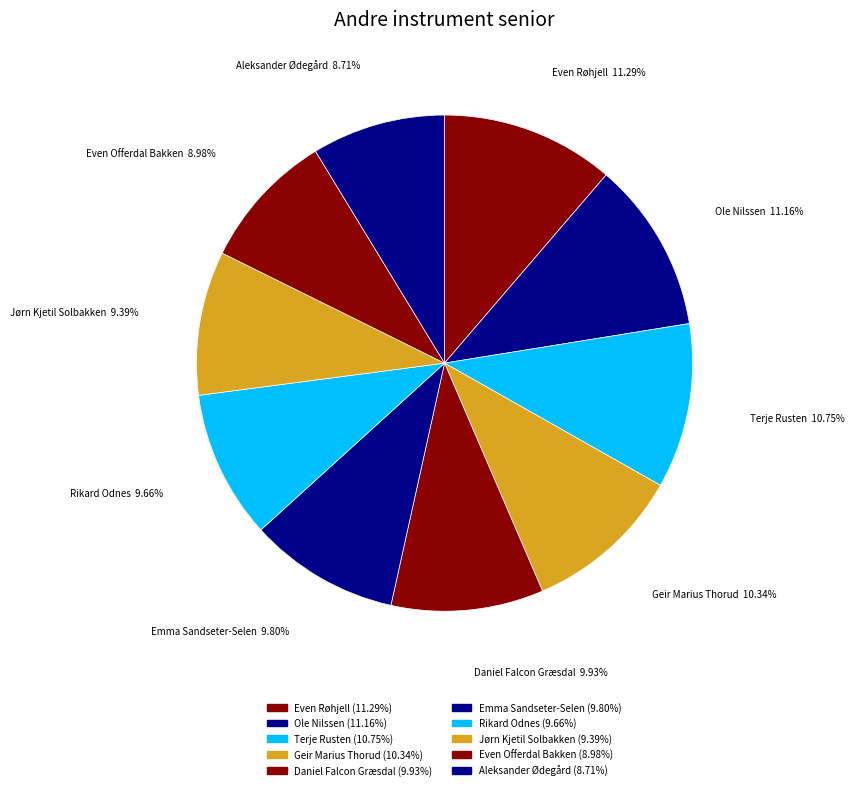

Approximately how many times larger is the value at Emma Sandseter-Selen compared to Aleksander Ødegård?

1.1